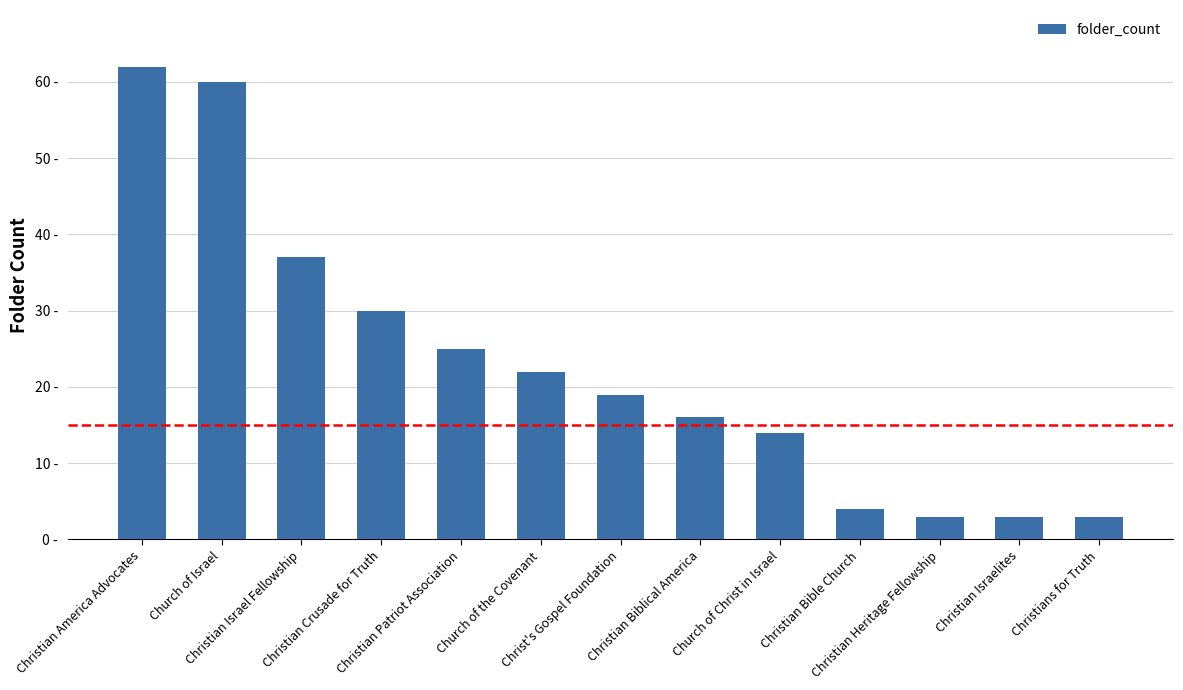

Reading left to right, list all the values displayed in this chart.

62	60	37	30	25	22	19	16	14	4	3	3	3